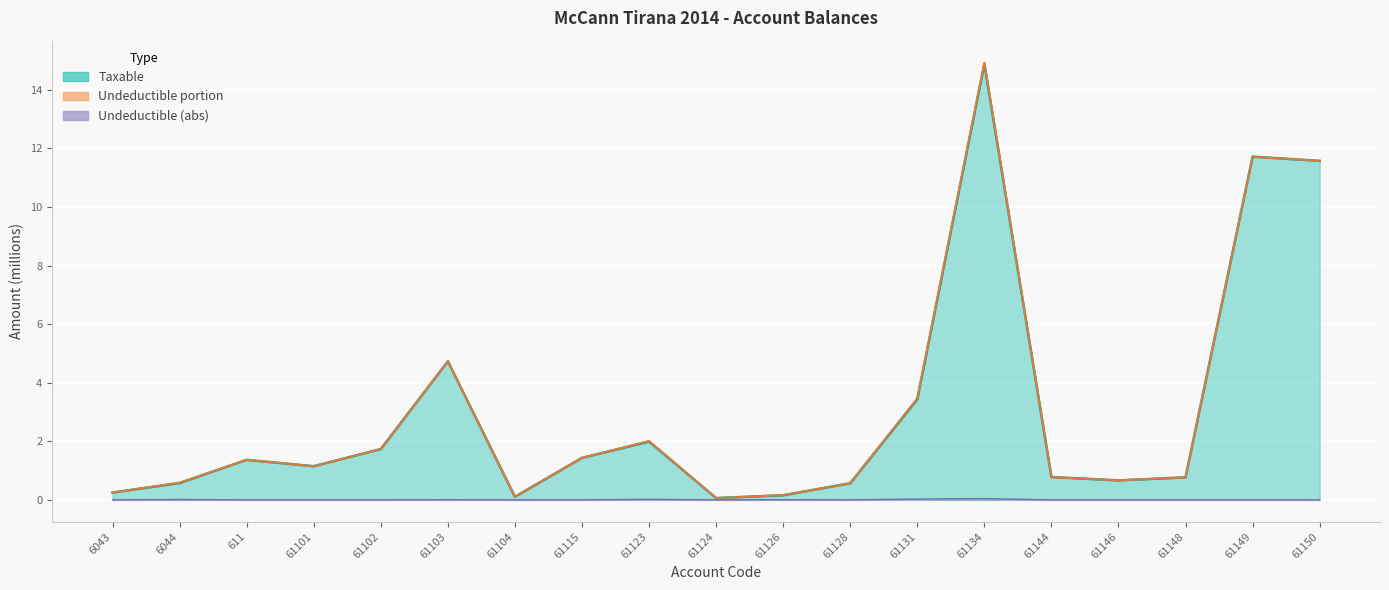

What is the difference between the Total (TB) values at 61128 and 61124?

0.5